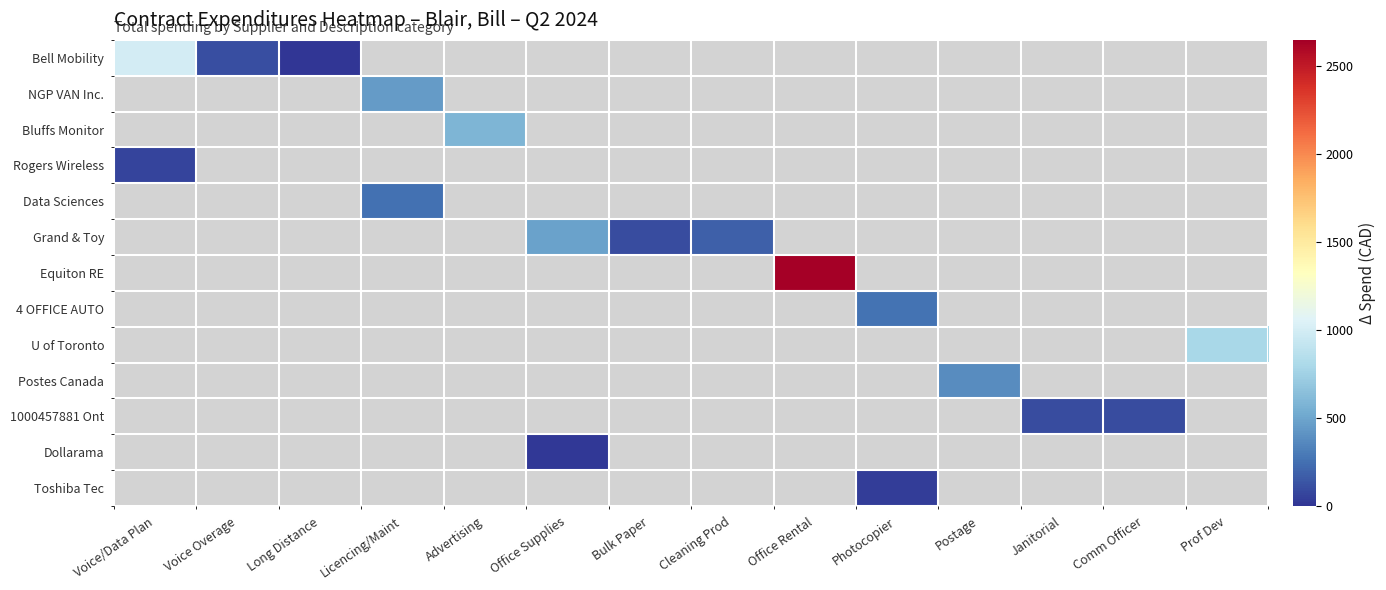

Between Advertising and Licencing/Maint, which is larger?

Licencing/Maint